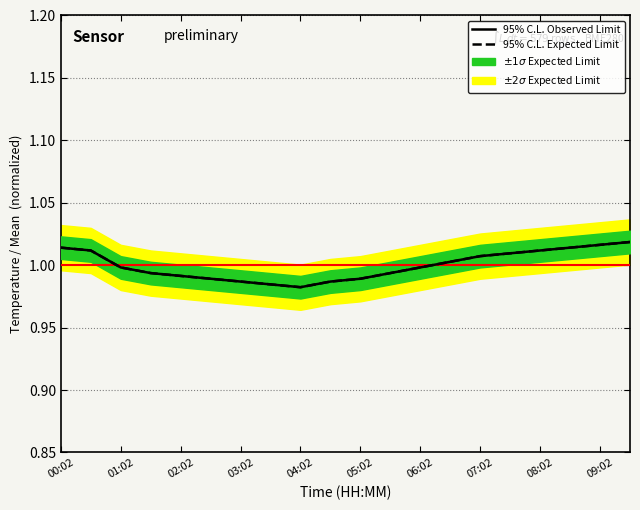

At which label is 95% C.L. Expected Limit closest to 1?

01:02